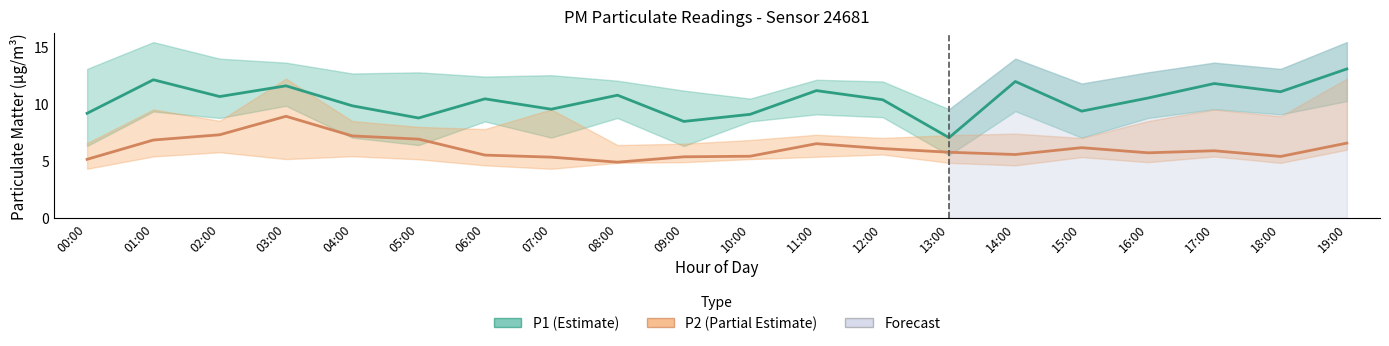

Does the chart display data point markers on the line(s)?

No